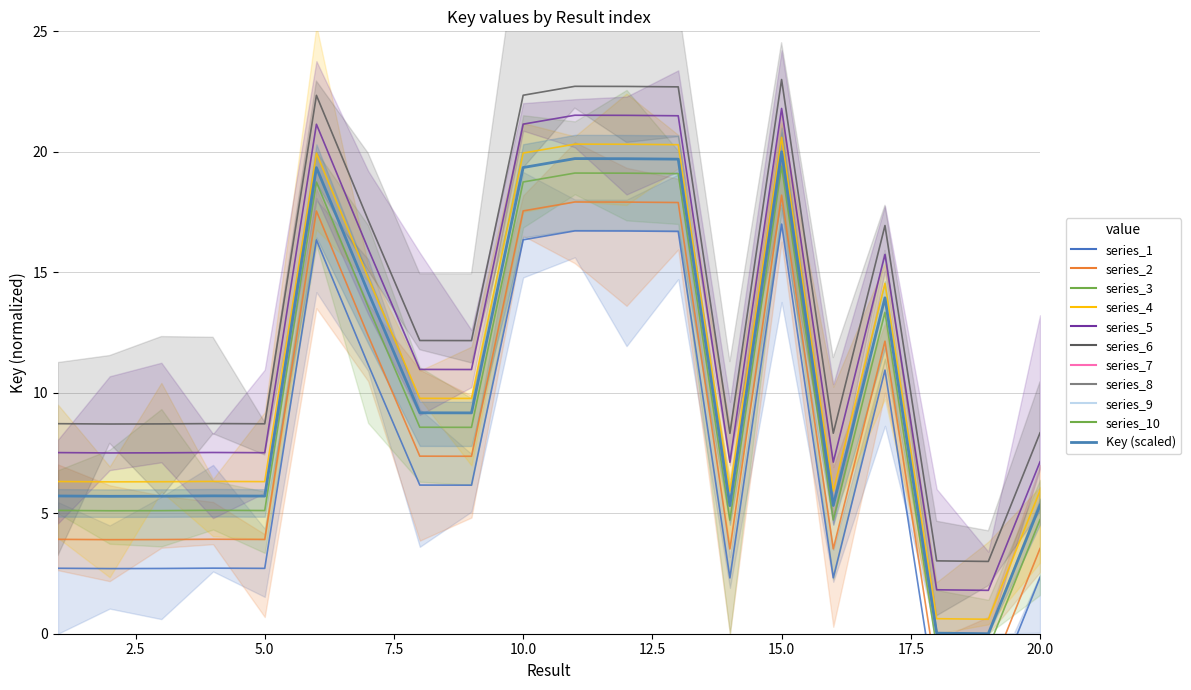

What is the sum of the values at 10 and 14?

18.7